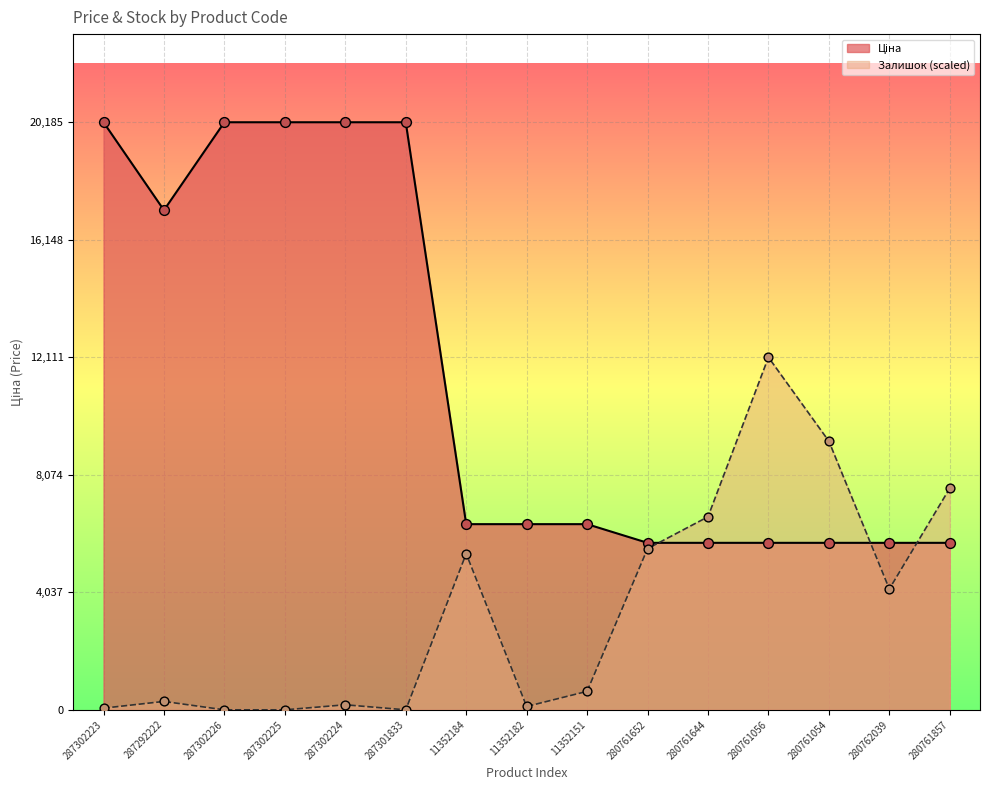

What is the total value across all series at 287292222?

17453.3